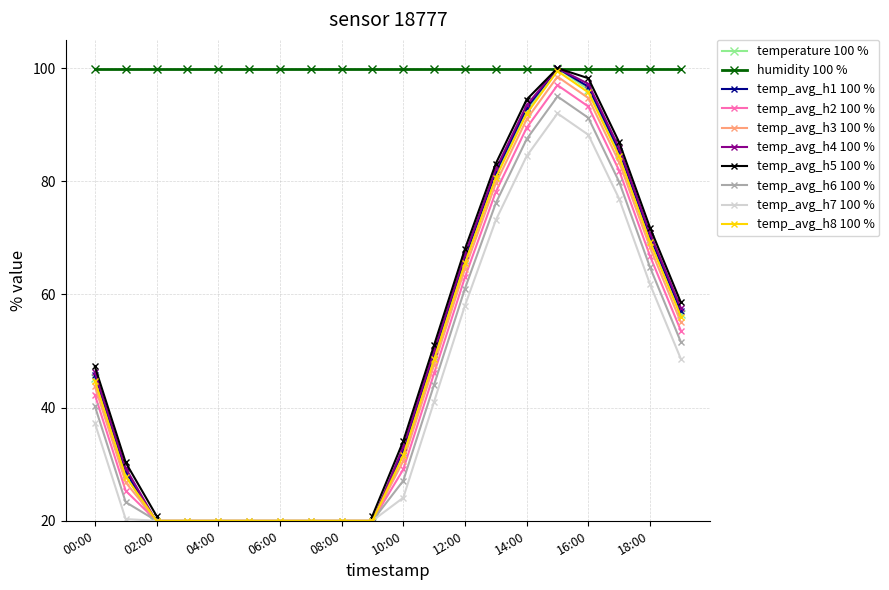

List the labels in order of value, smallest first.

06:00, 05:00, 07:00, 04:00, 08:00, 03:00, 02:00, 09:00, 01:00, 10:00, 00:00, 11:00, 19:00, 12:00, 18:00, 13:00, 17:00, 14:00, 16:00, 15:00